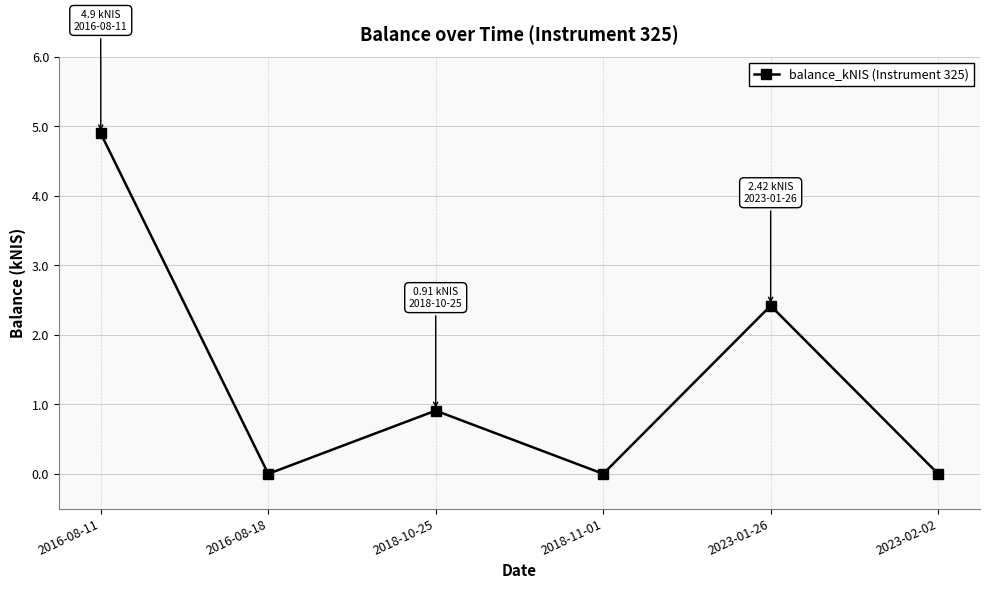

True or false: the data has more than 1 interior local peaks.

True